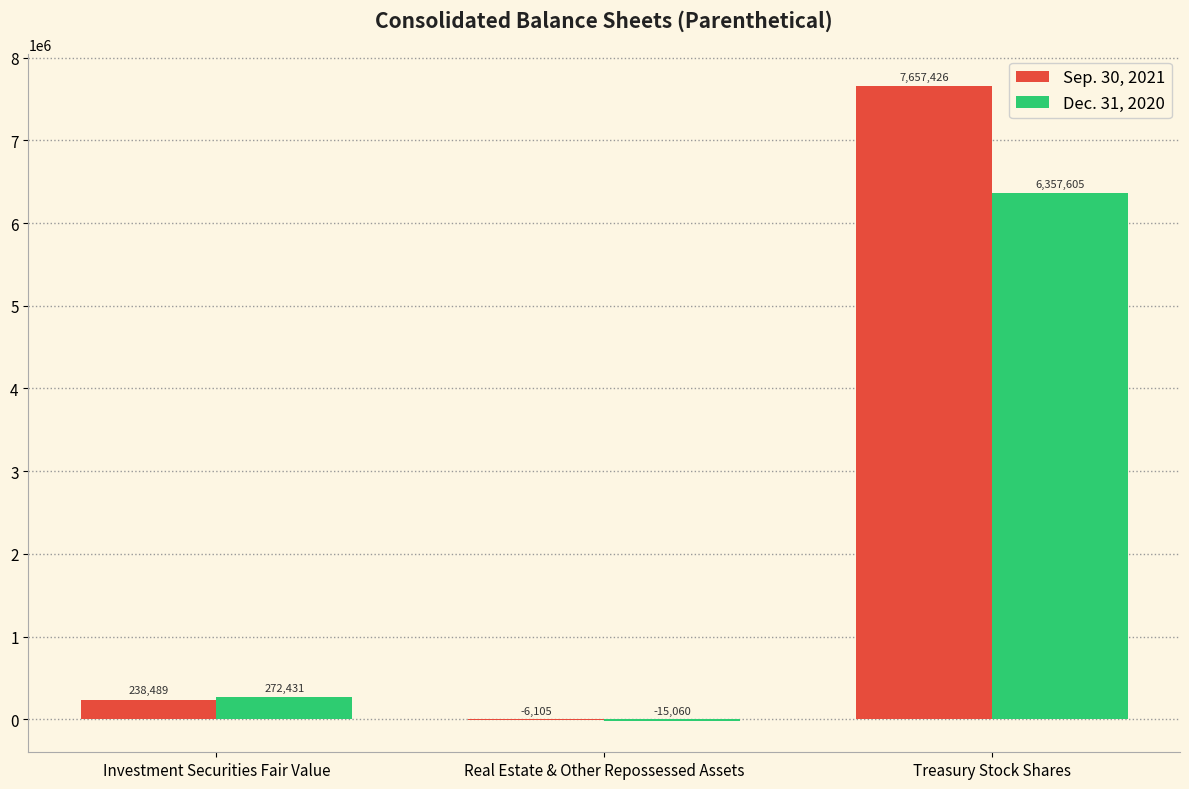

At which category is the sum across all series the highest?

Treasury Stock Shares